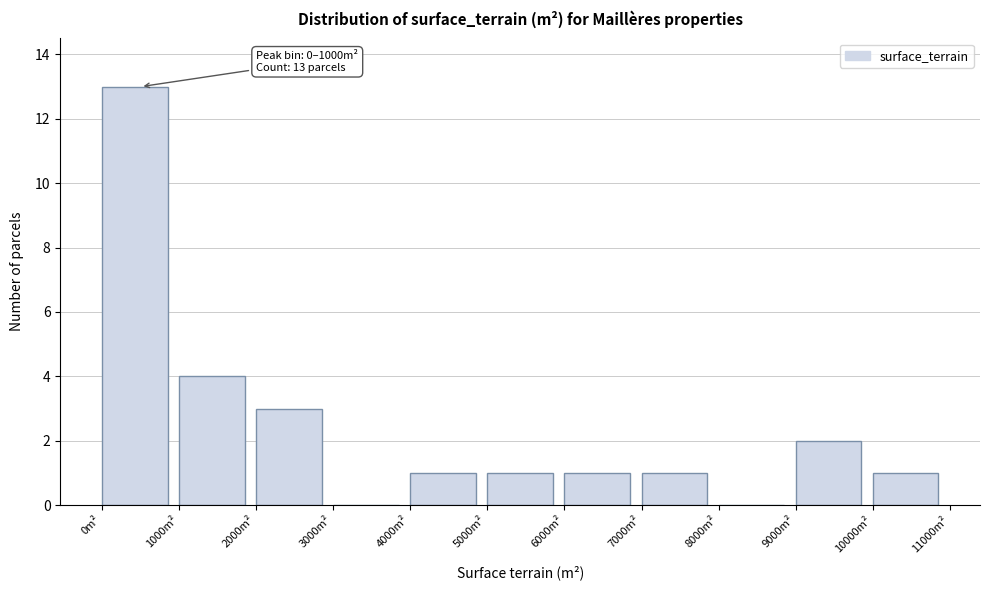

Which range on the x-axis has the tallest bar?

0 to 1000